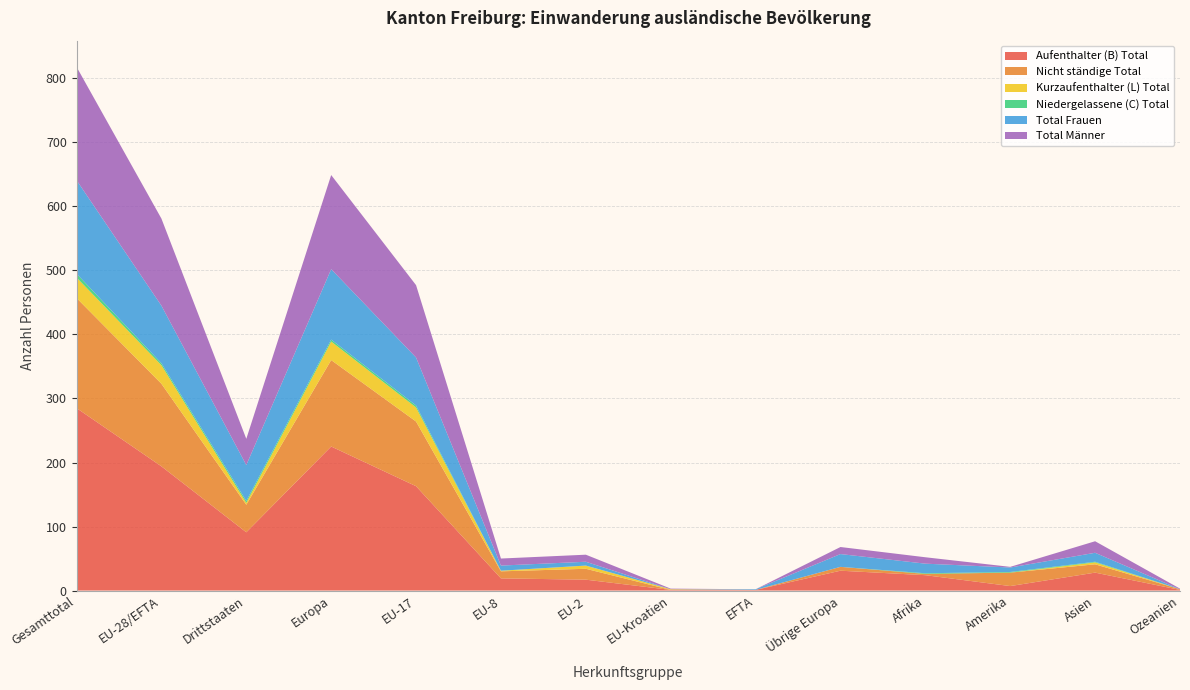

Reading left to right, list all the values displayed in this chart.

Aufenthalter (B) Total: Gesamttotal=285	EU-28/EFTA=194	Drittstaaten=91	Europa=225	EU-17=163	EU-8=19	EU-2=17	EU-Kroatien=1	EFTA=1	Übrige Europa=31	Afrika=24	Amerika=7	Asien=28	Ozeanien=1
Nicht ständige Total: Gesamttotal=172	EU-28/EFTA=129	Drittstaaten=43	Europa=135	EU-17=101	EU-8=11	EU-2=17	EU-Kroatien=0	EFTA=0	Übrige Europa=6	Afrika=2	Amerika=21	Asien=13	Ozeanien=1
Kurzaufenthalter (L) Total: Gesamttotal=32	EU-28/EFTA=29	Drittstaaten=3	Europa=29	EU-17=22	EU-8=1	EU-2=5	EU-Kroatien=1	EFTA=0	Übrige Europa=0	Afrika=0	Amerika=0	Asien=3	Ozeanien=0
Niedergelassene (C) Total: Gesamttotal=6	EU-28/EFTA=3	Drittstaaten=3	Europa=3	EU-17=3	EU-8=0	EU-2=0	EU-Kroatien=0	EFTA=0	Übrige Europa=0	Afrika=1	Amerika=1	Asien=1	Ozeanien=0
Total Frauen: Gesamttotal=146	EU-28/EFTA=90	Drittstaaten=56	Europa=110	EU-17=75	EU-8=8	EU-2=6	EU-Kroatien=0	EFTA=1	Übrige Europa=20	Afrika=15	Amerika=7	Asien=14	Ozeanien=0
Total Männer: Gesamttotal=177	EU-28/EFTA=136	Drittstaaten=41	Europa=147	EU-17=113	EU-8=11	EU-2=11	EU-Kroatien=1	EFTA=0	Übrige Europa=11	Afrika=10	Amerika=1	Asien=18	Ozeanien=1